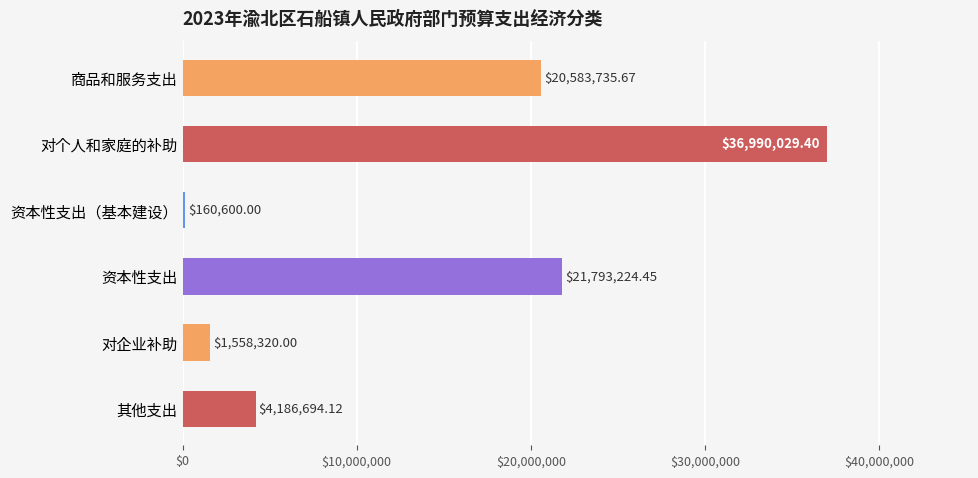

Where is the data nearest to the value 18575314?

商品和服务支出